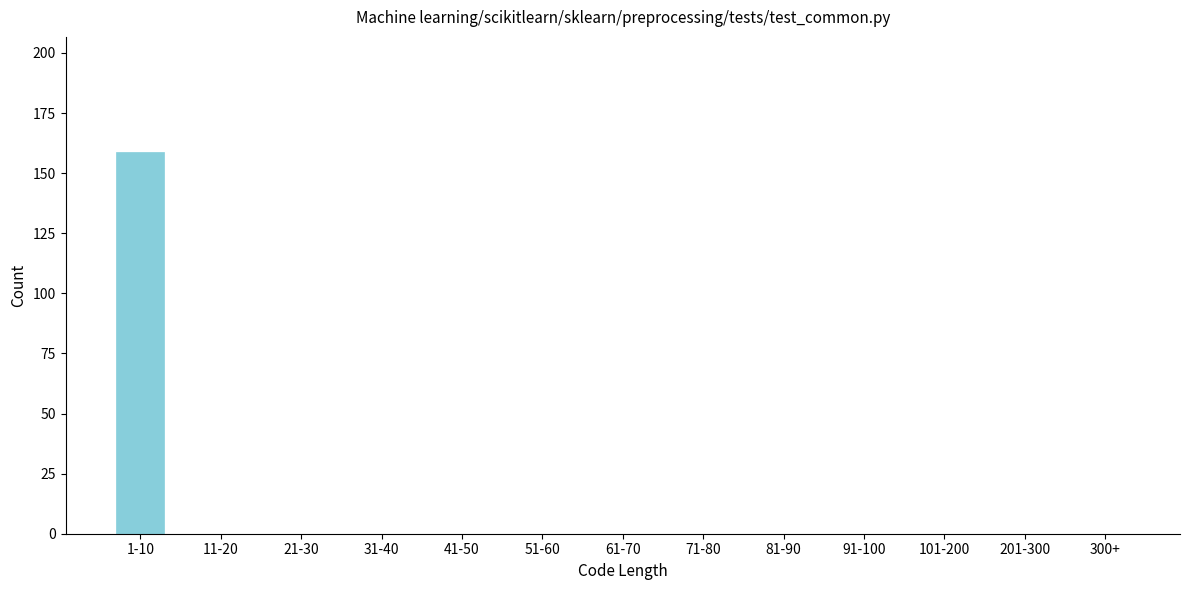

Reading right to left, extract all data points from this chart.

300+=0	201-300=0	101-200=0	91-100=0	81-90=0	71-80=0	61-70=0	51-60=0	41-50=0	31-40=0	21-30=0	11-20=0	1-10=159